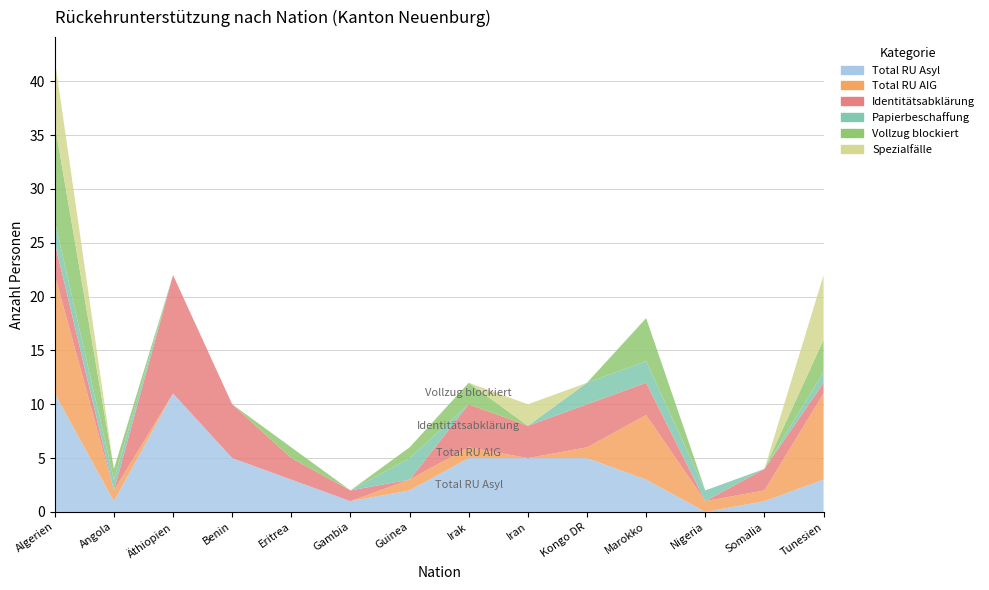

Reading left to right, transcribe all the data shown in this chart.

Total RU Asyl: 11	1	11	5	3	1	2	5	5	5	3	0	1	3
Total RU AIG: 11	1	0	0	0	0	1	1	0	1	6	1	1	8
Identitätsabklärung: 3	0	11	5	2	1	0	4	3	4	3	0	2	1
Papierbeschaffung: 2	1	0	0	0	0	2	0	0	2	2	1	0	1
Vollzug blockiert: 9	1	0	0	1	0	1	2	0	0	4	0	0	3
Spezialfälle: 6	0	0	0	0	0	0	0	2	0	0	0	0	6